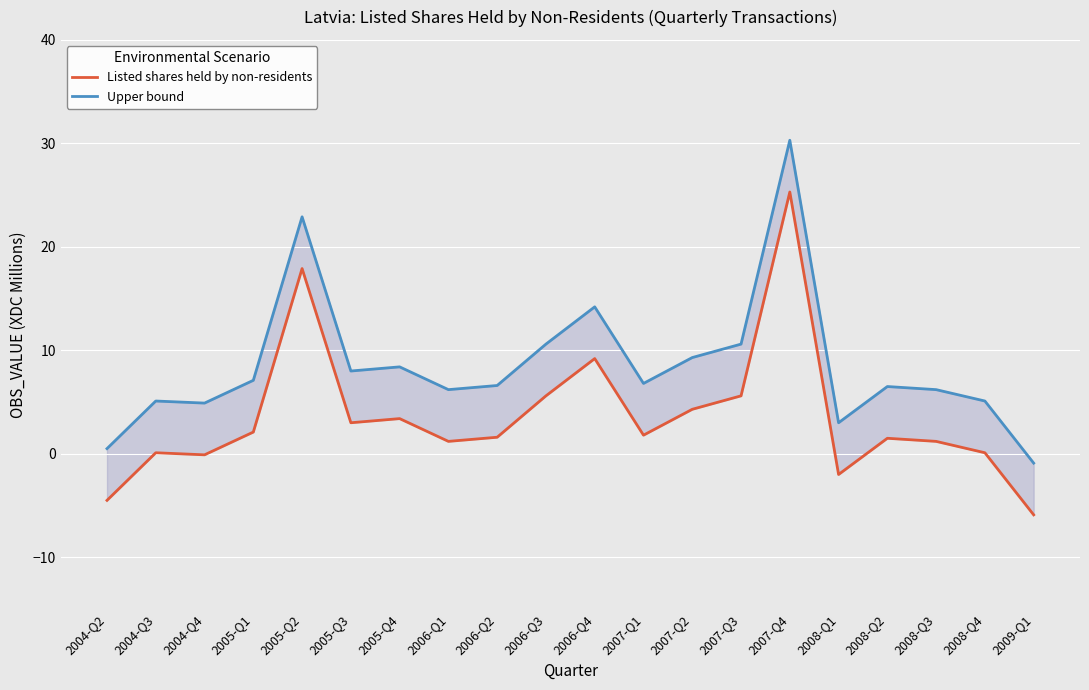

Reading left to right, extract all data points from this chart.

Listed shares held by non-residents: -4.5	0.1	-0.1	2.1	17.9	3.0	3.4	1.2	1.6	5.6	9.2	1.8	4.3	5.6	25.3	-2.0	1.5	1.2	0.1	-5.9
Upper bound: 0.5	5.1	4.9	7.1	22.9	8.0	8.4	6.2	6.6	10.6	14.2	6.8	9.3	10.6	30.3	3.0	6.5	6.2	5.1	-0.9